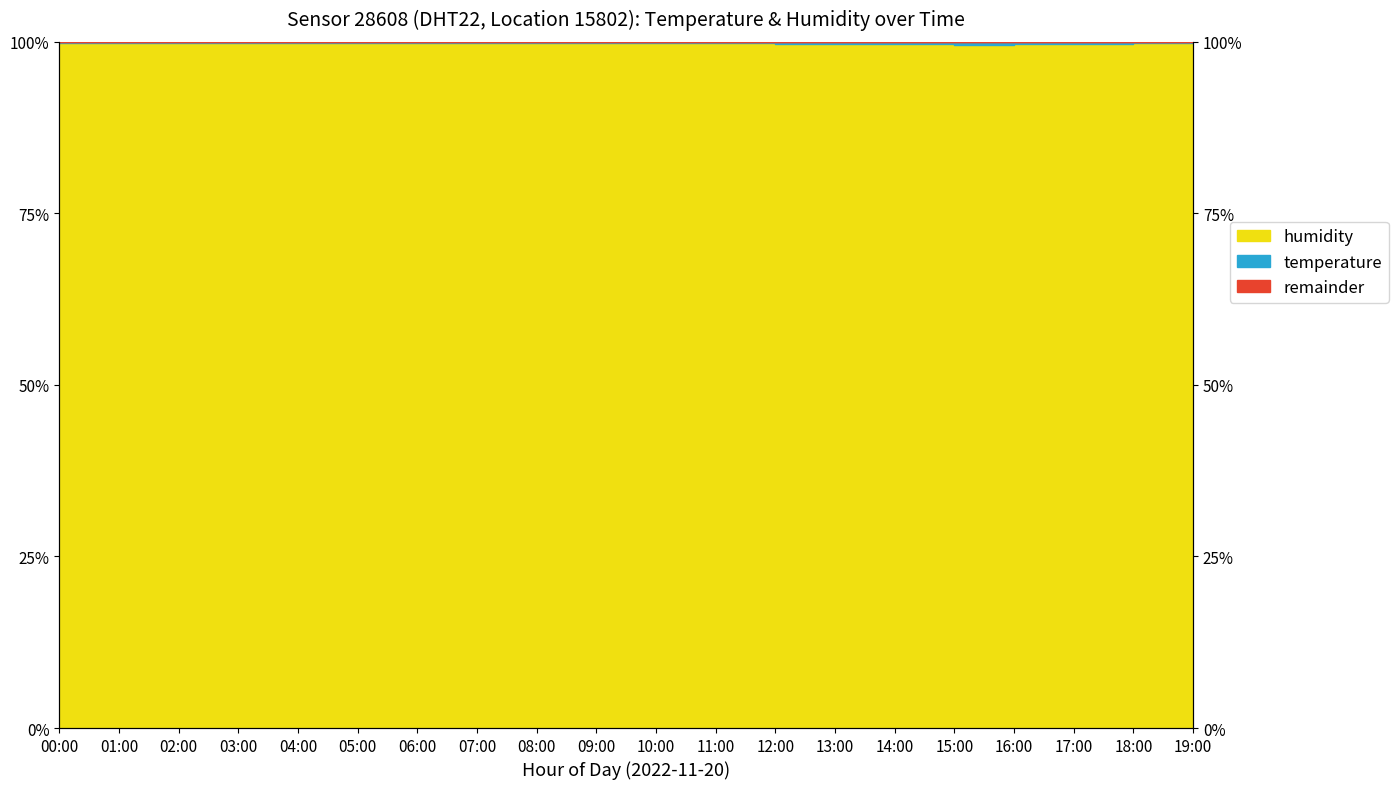

The chart shows a value of 141.7 at 14:00. True or false?

False